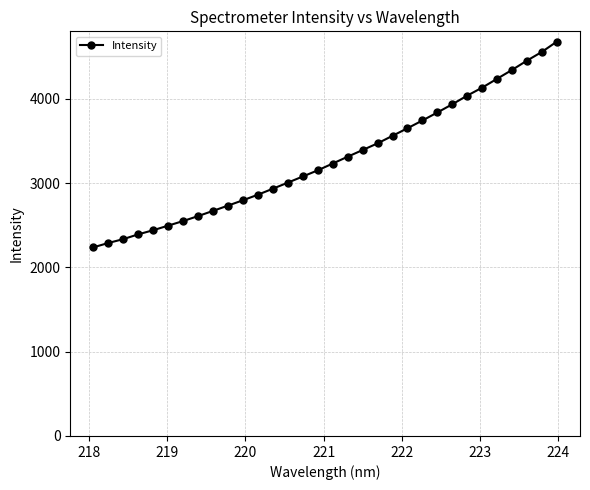

What is the sum of all values?

105174.2